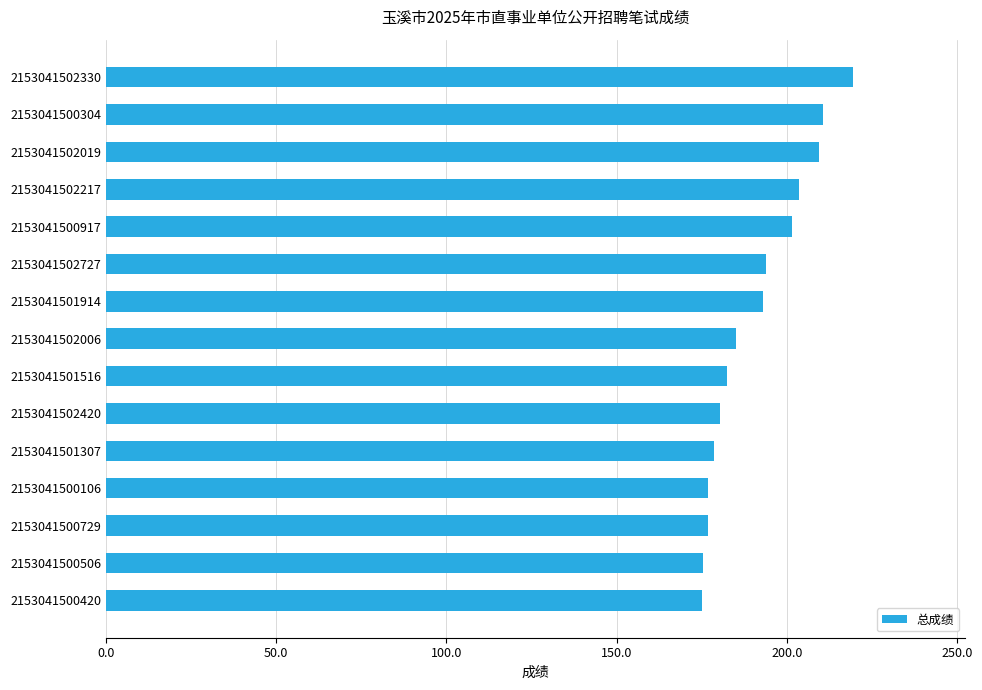

What is the change in value from 2153041502420 to 2153041500420?

-5.5